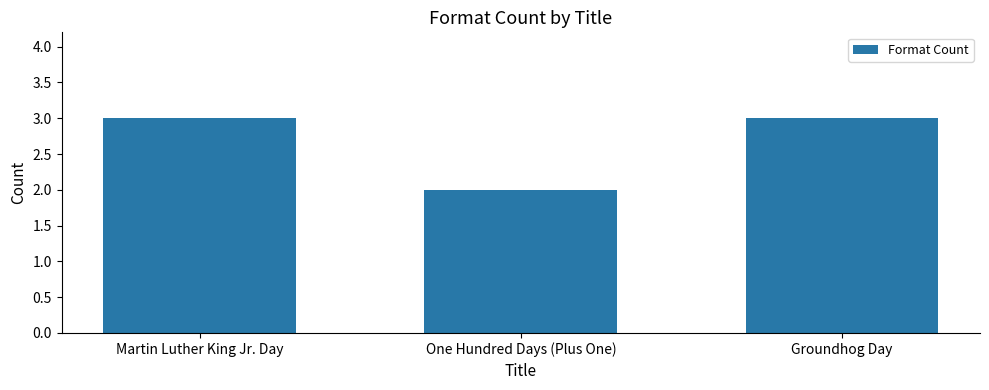

What is the greatest value displayed?

3